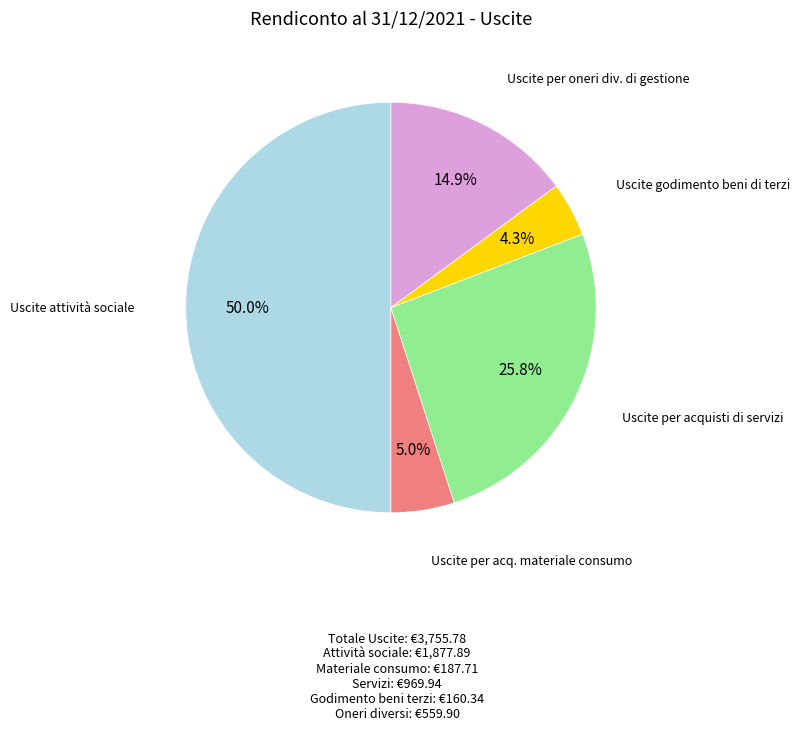

Between Uscite godimento beni di terzi and Uscite per oneri div. di gestione, which is larger?

Uscite per oneri div. di gestione